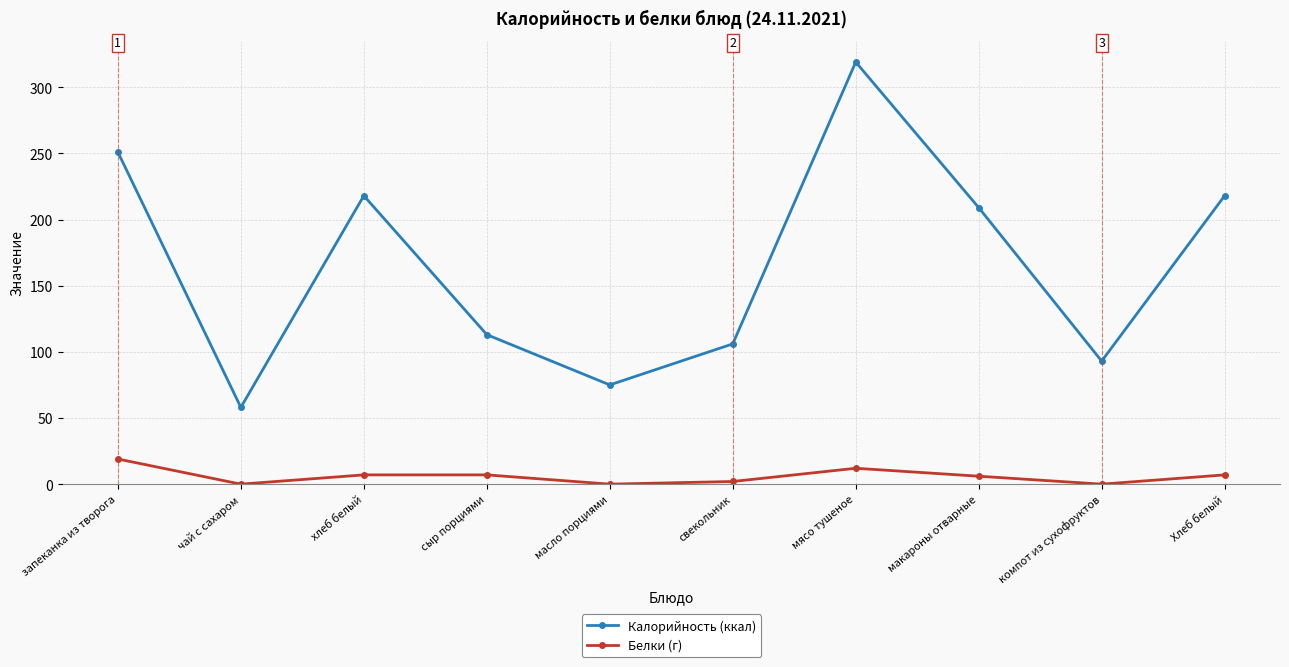

List the series in order of their peak value, highest first.

Калорийность (ккал), Белки (г)